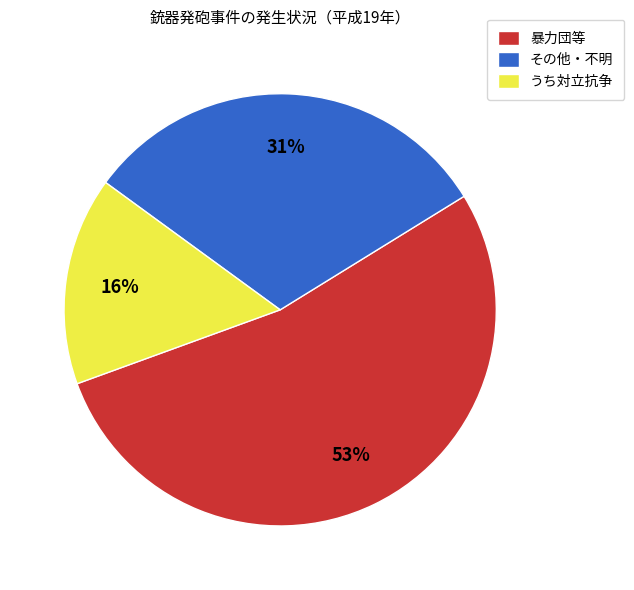

To the nearest percent, what is the combined percentage of うち対立抗争 and 暴力団等?

69%